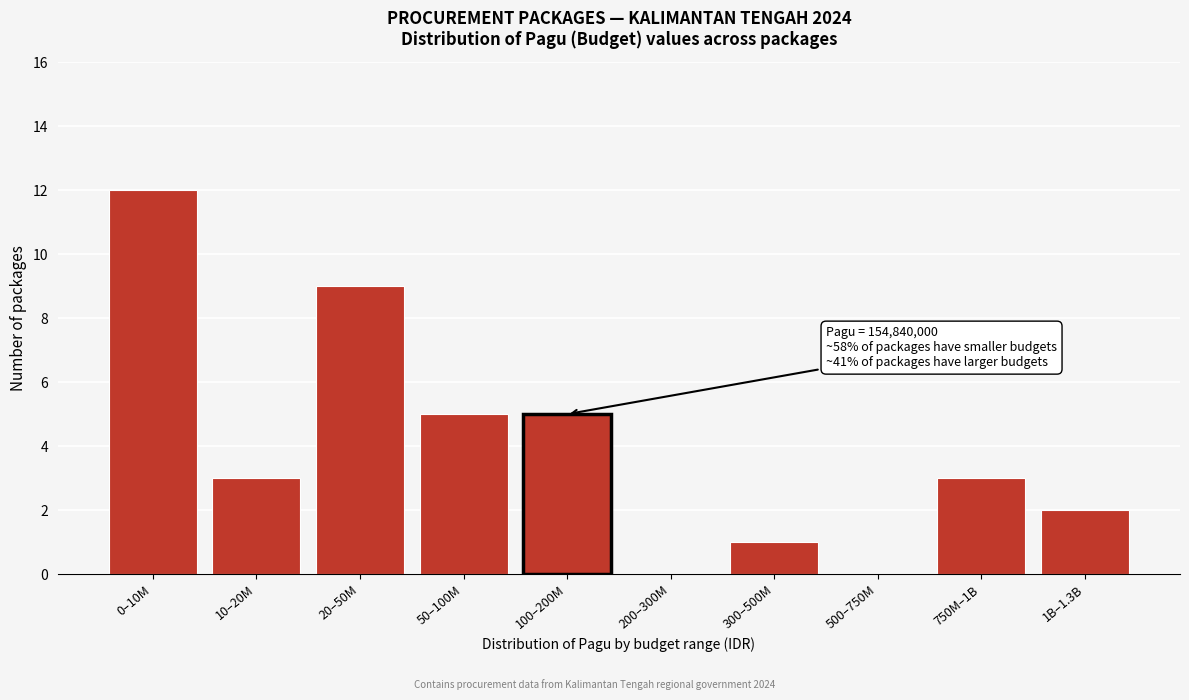

Reading left to right, extract all data points from this chart.

0–10M=12	10–20M=3	20–50M=9	50–100M=5	100–200M=5	200–300M=0	300–500M=1	500–750M=0	750M–1B=3	1B–1.3B=2